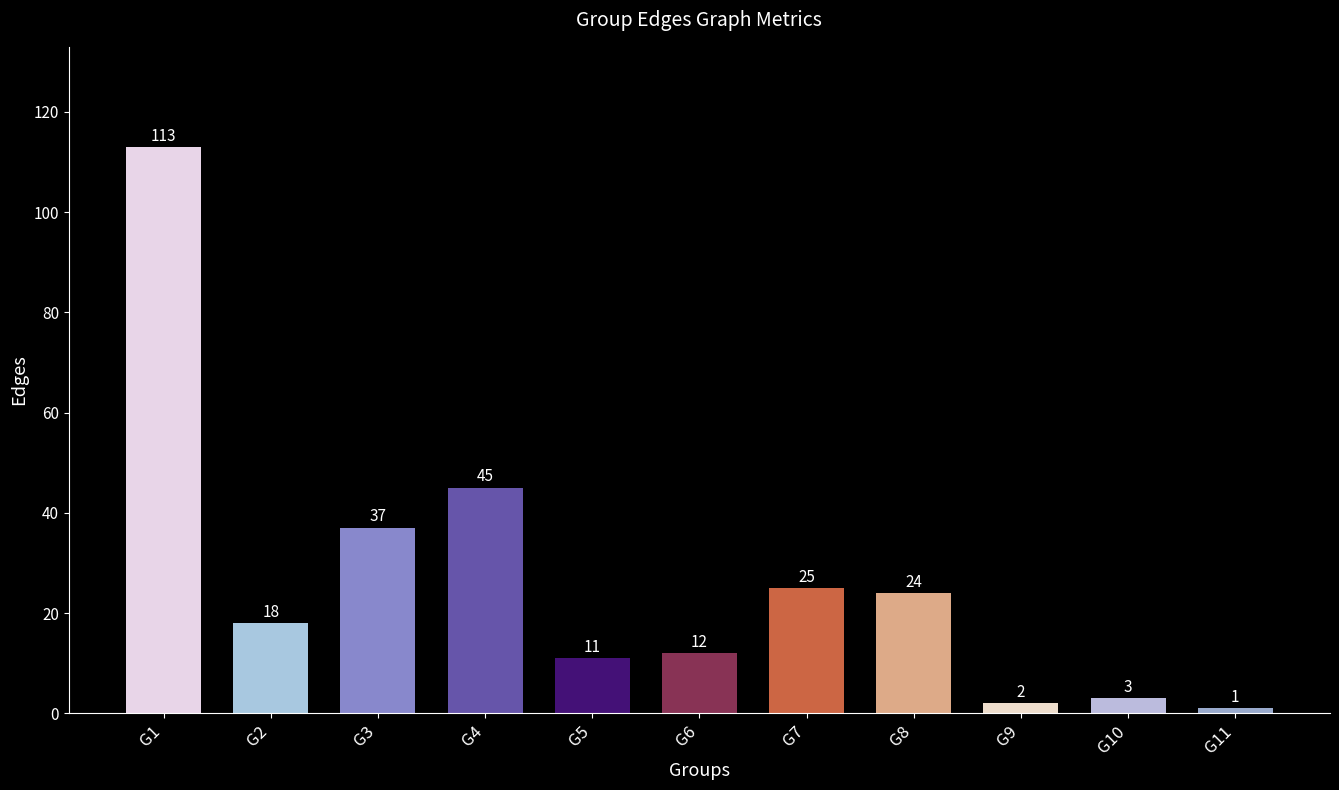

Reading left to right, extract all data points from this chart.

113	18	37	45	11	12	25	24	2	3	1